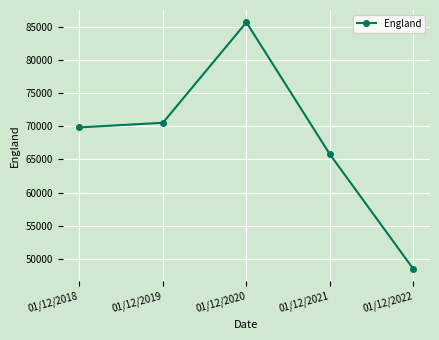

List the labels in order of value, largest first.

01/12/2020, 01/12/2019, 01/12/2018, 01/12/2021, 01/12/2022